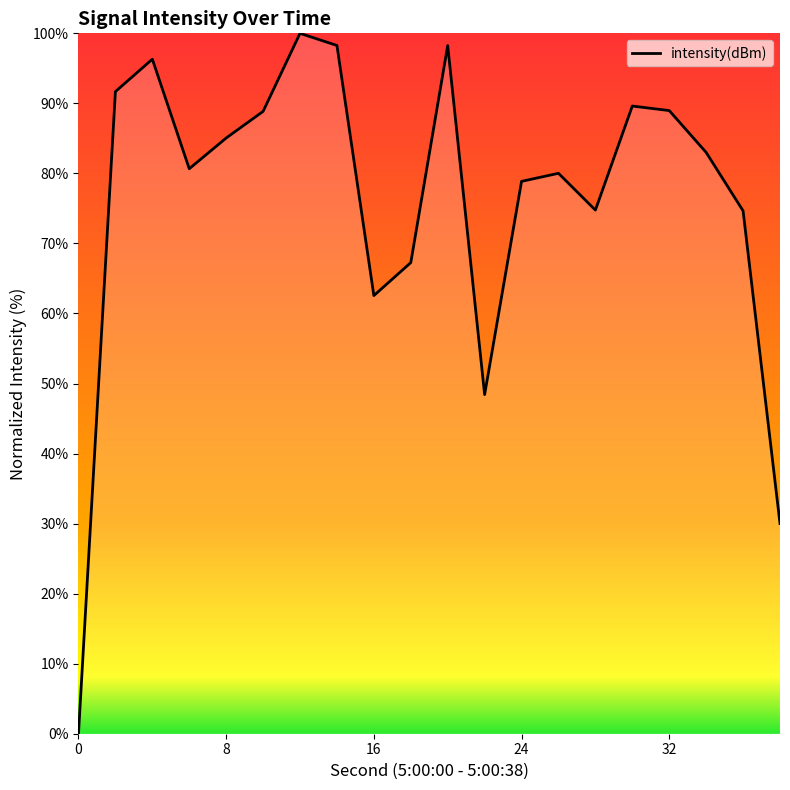

What is the difference between the maximum and minimum values?

100.0